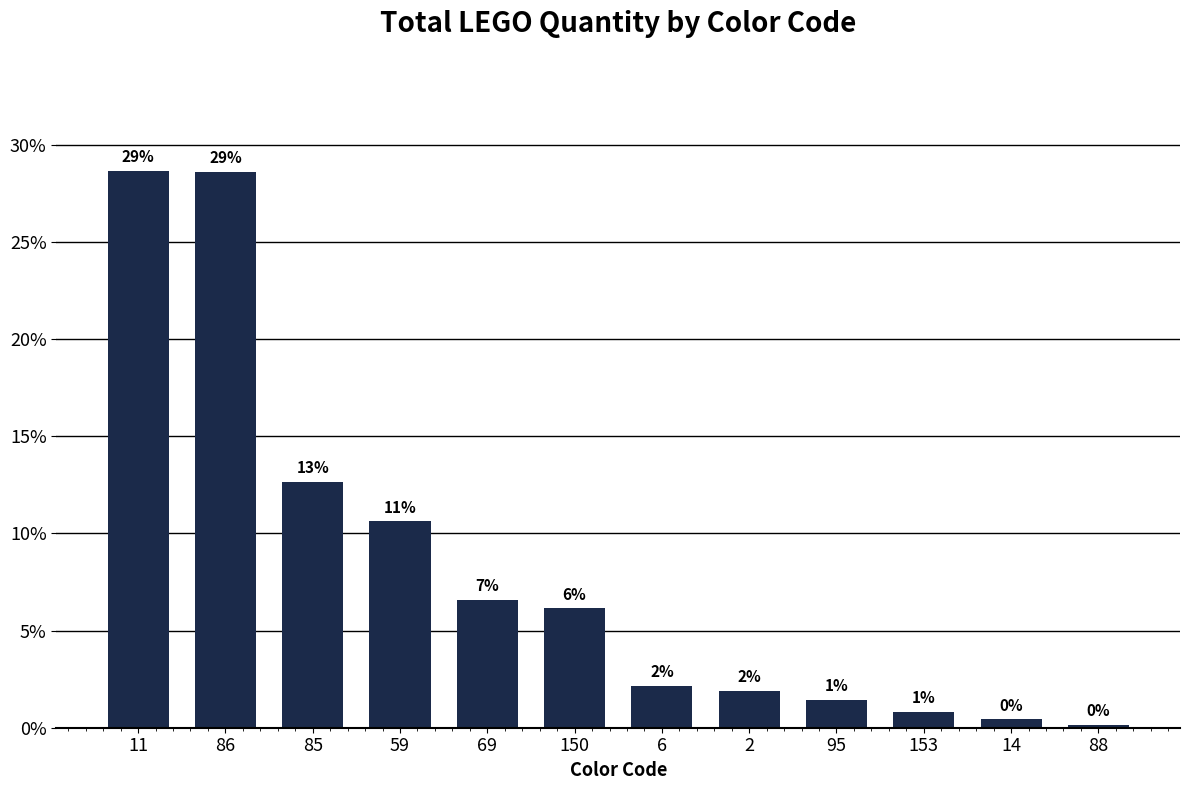

Does the chart contain any negative values?

No